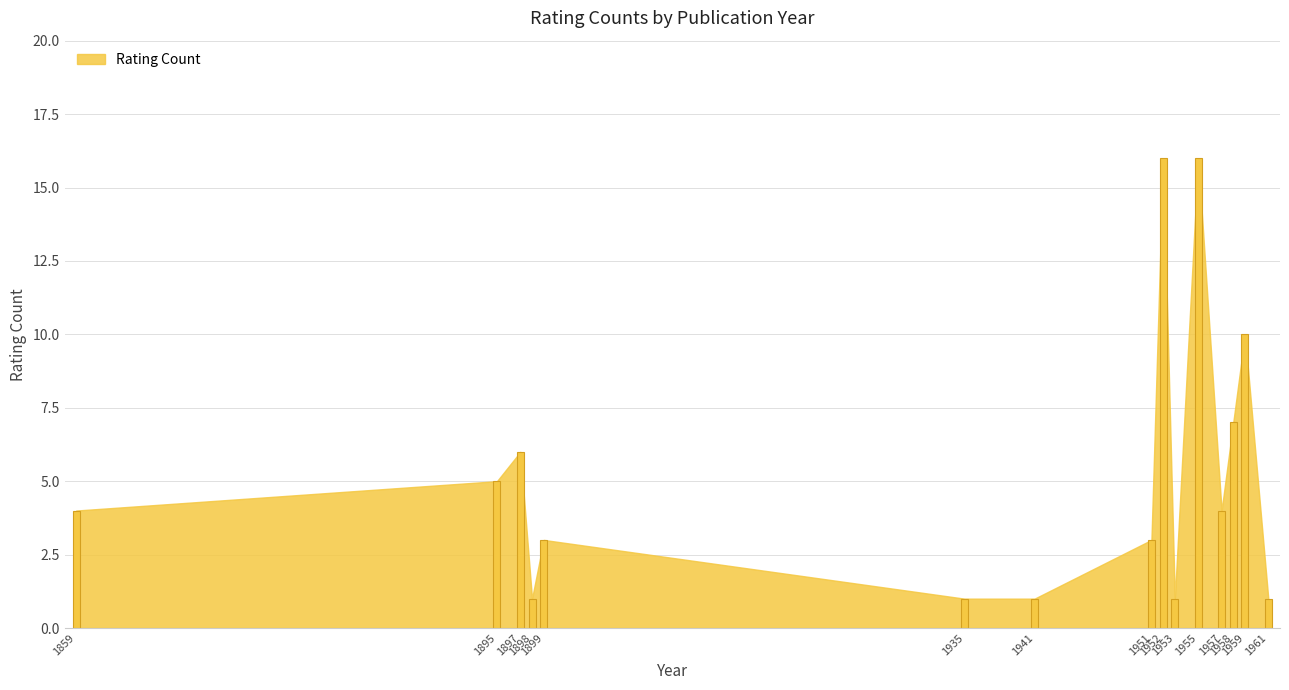

What is the greatest value displayed?

16